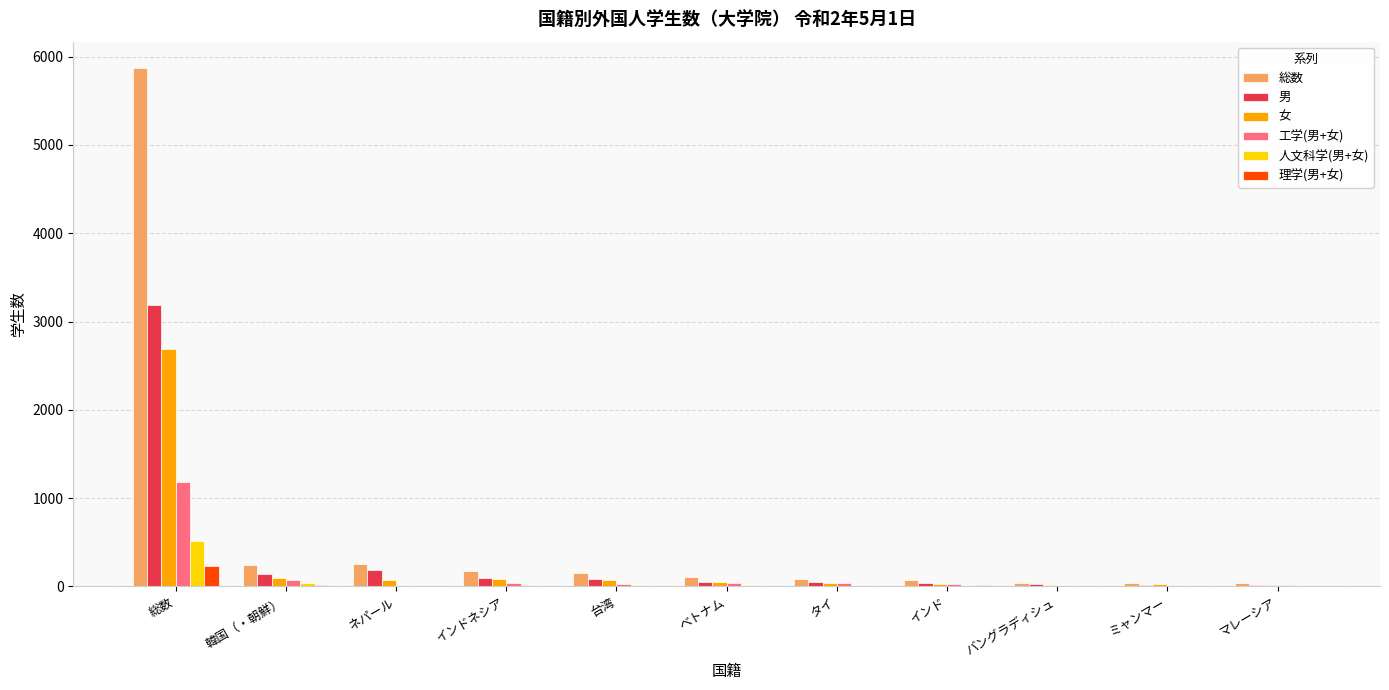

Which series has the largest total across all categories?

総数